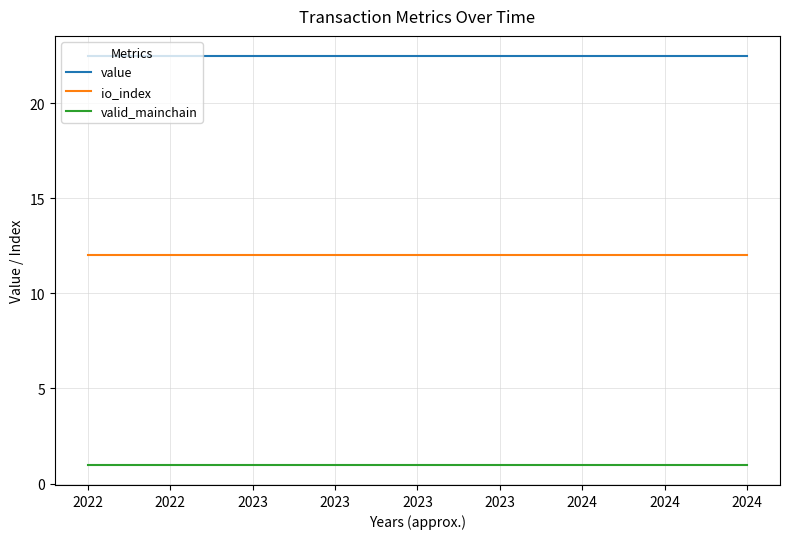

Rank the series by their average value, from highest to lowest.

value, io_index, valid_mainchain